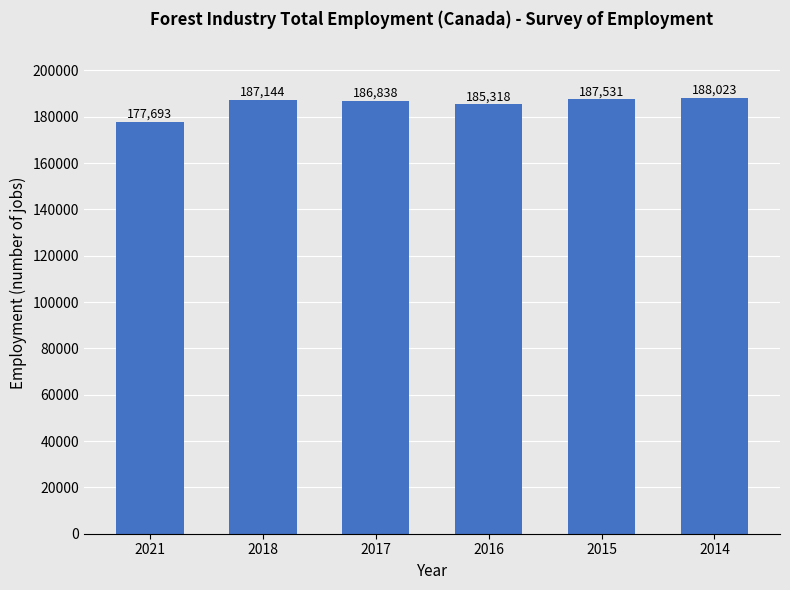

The value at 2016 is 295840. True or false?

False